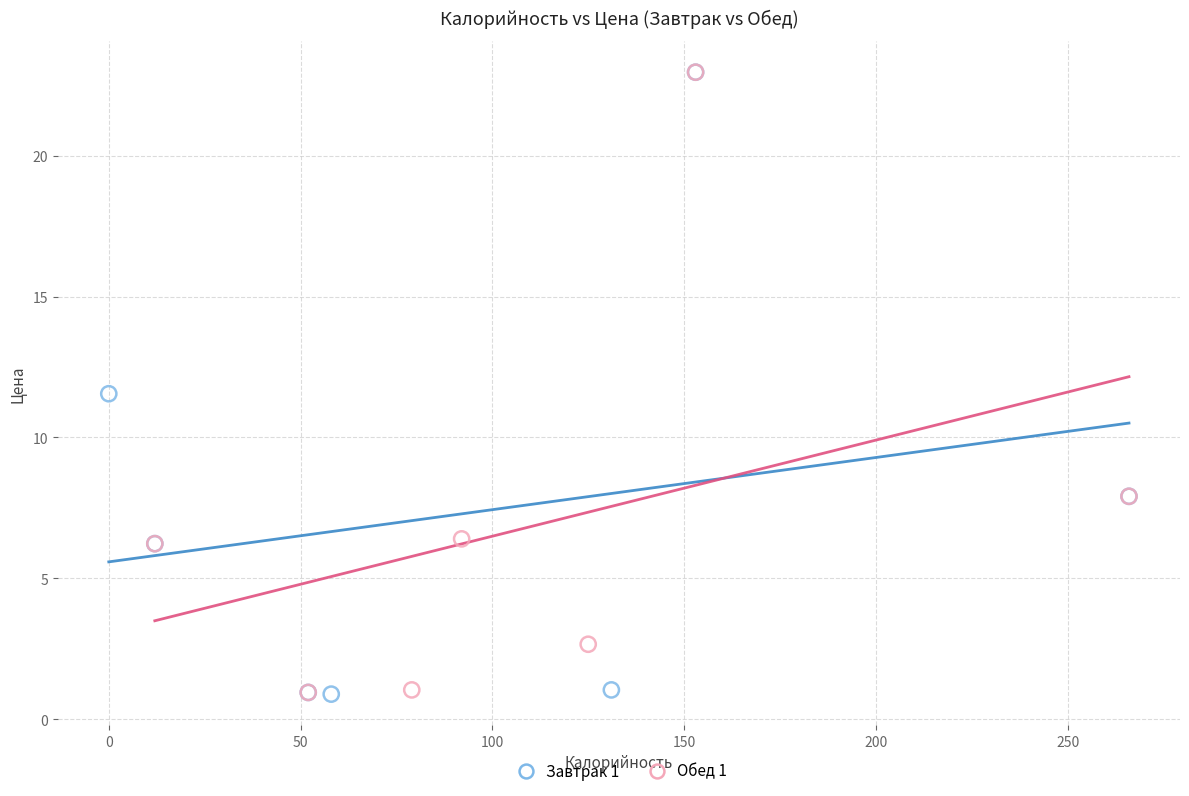

What are all the series names shown in the legend?

Завтрак 1, Обед 1